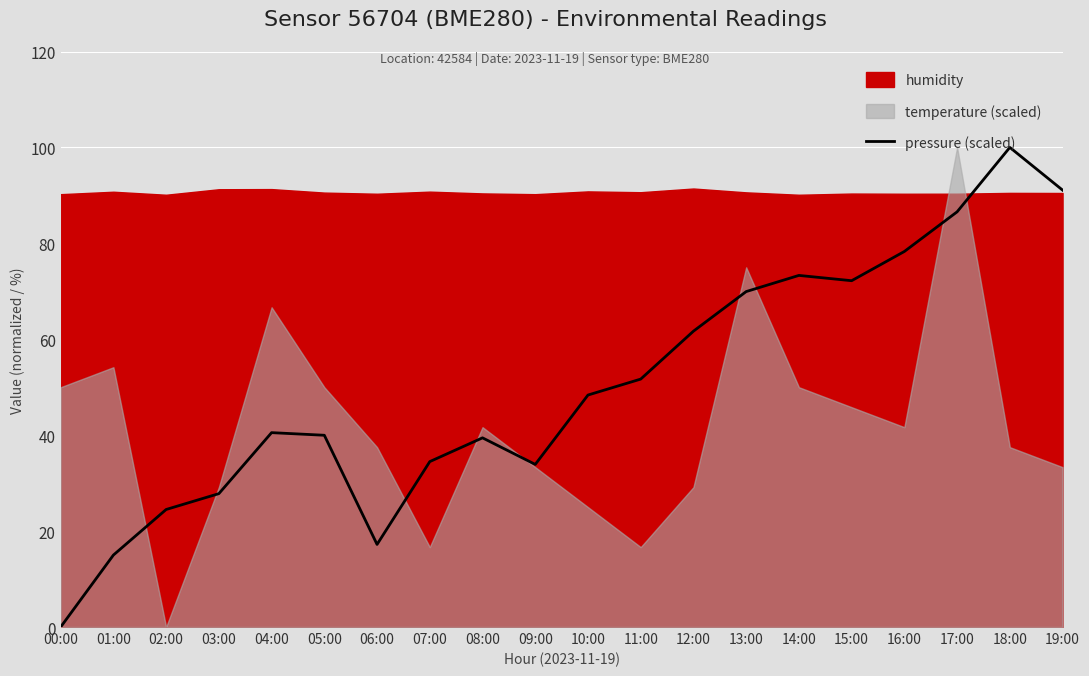

Reading left to right, what are all the values shown in this chart?

00:00=0.0	01:00=15.0	02:00=24.5	03:00=27.8	04:00=40.5	05:00=40.0	06:00=17.2	07:00=34.5	08:00=39.4	09:00=33.9	10:00=48.4	11:00=51.7	12:00=61.7	13:00=69.9	14:00=73.3	15:00=72.2	16:00=78.3	17:00=86.6	18:00=100.0	19:00=91.1